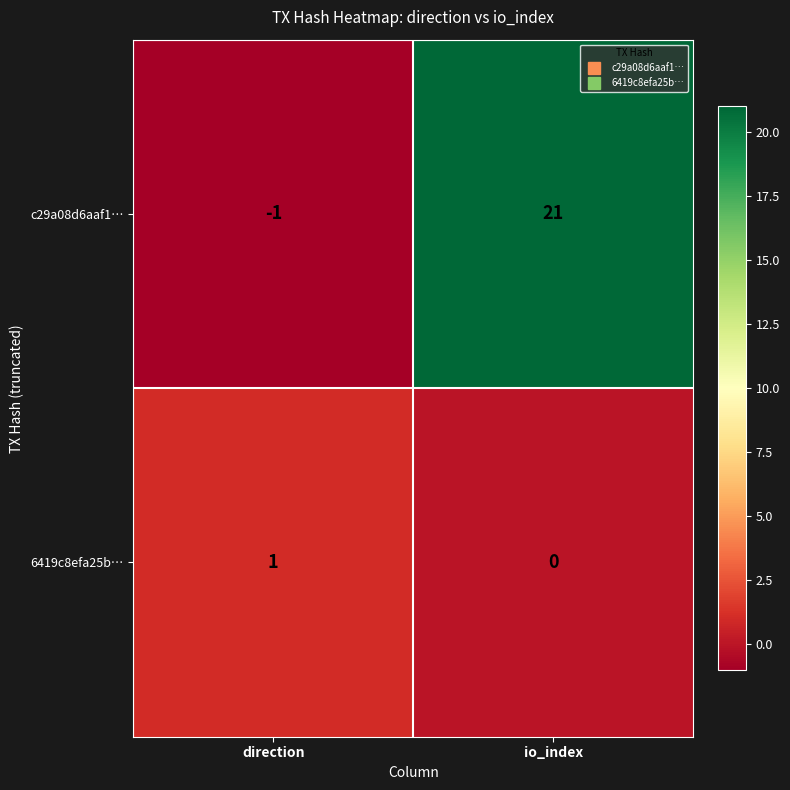

Reading left to right, extract all data points from this chart.

c29a08d6aaf1…: -1	21
6419c8efa25b…: 1	0